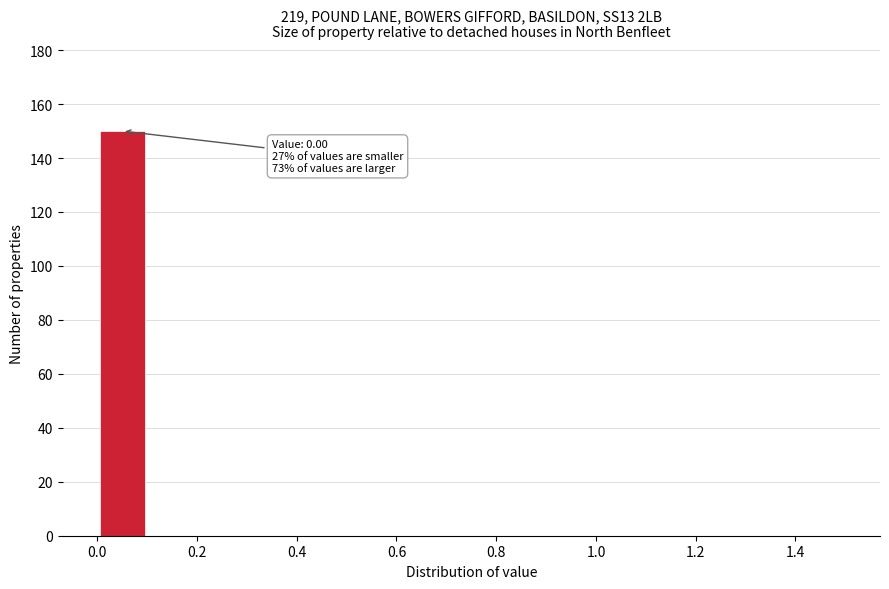

Which range on the x-axis has the tallest bar?

0.0 to 0.1